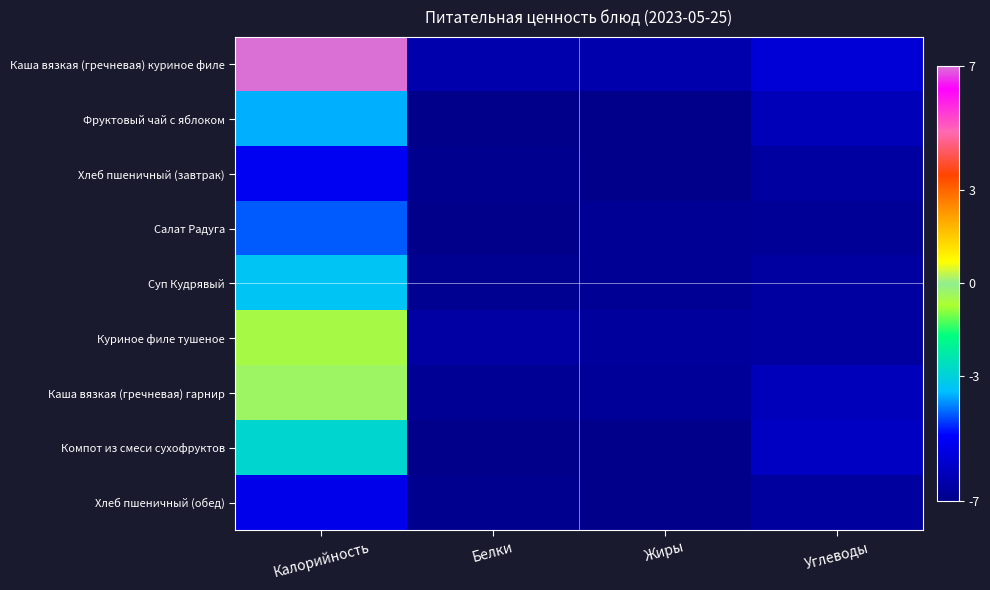

Reading left to right, transcribe all the data shown in this chart.

Каша вязкая (гречневая) куриное филе: Калорийность=7.0	Белки=-6.3	Жиры=-6.4	Углеводы=-5.6
Фруктовый чай с яблоком: Калорийность=-3.6	Белки=-7.0	Жиры=-7.0	Углеводы=-6.1
Хлеб пшеничный (завтрак): Калорийность=-5.1	Белки=-6.9	Жиры=-7.0	Углеводы=-6.6
Салат Радуга: Калорийность=-4.2	Белки=-7.0	Жиры=-6.8	Углеводы=-6.8
Суп Кудрявый: Калорийность=-3.3	Белки=-6.9	Жиры=-6.8	Углеводы=-6.6
Куриное филе тушеное: Калорийность=-0.5	Белки=-6.5	Жиры=-6.7	Углеводы=-6.6
Каша вязкая (гречневая) гарнир: Калорийность=-0.3	Белки=-6.8	Жиры=-6.7	Углеводы=-6.1
Компот из смеси сухофруктов: Калорийность=-2.8	Белки=-7.0	Жиры=-7.0	Углеводы=-6.0
Хлеб пшеничный (обед): Калорийность=-5.3	Белки=-6.9	Жиры=-7.0	Углеводы=-6.6